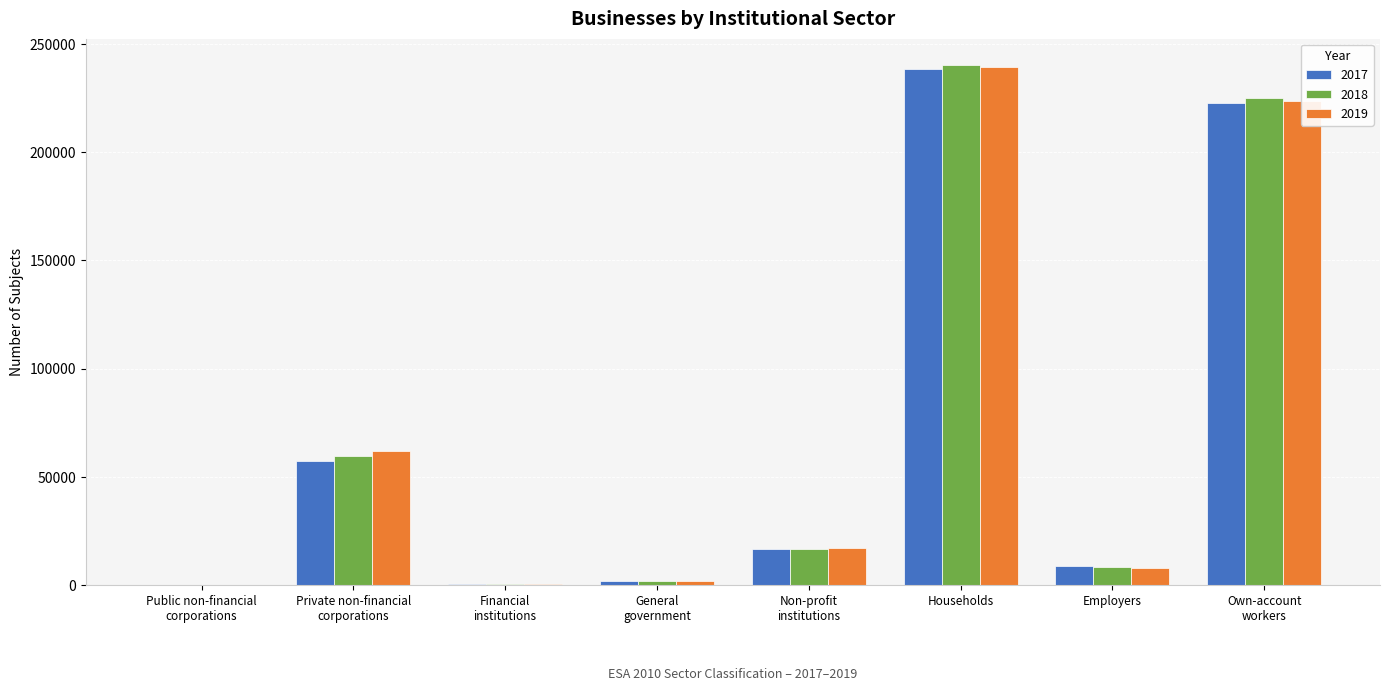

Between Public non-financial
corporations and Employers, which series saw the biggest shift?

2017